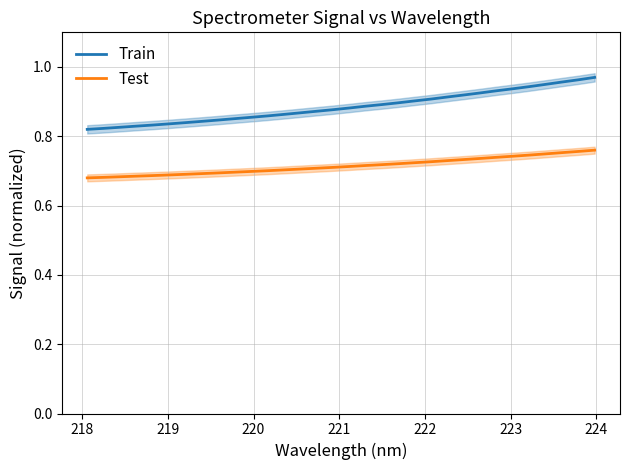

True or false: Test and Train intersect in this chart.

False